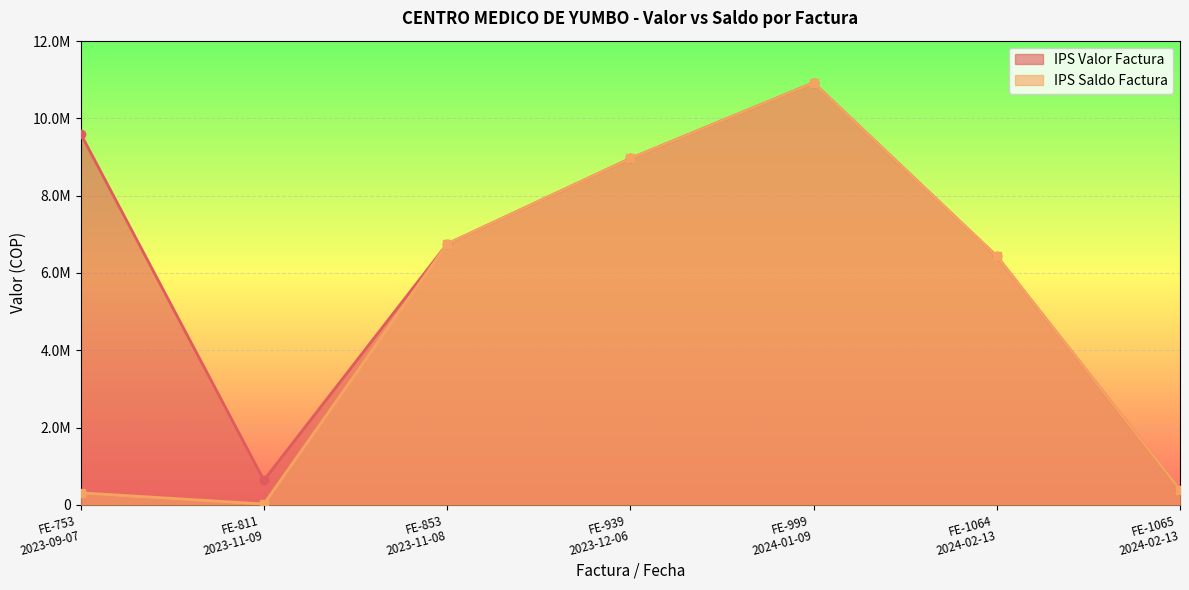

Count the number of categories in the chart.

7